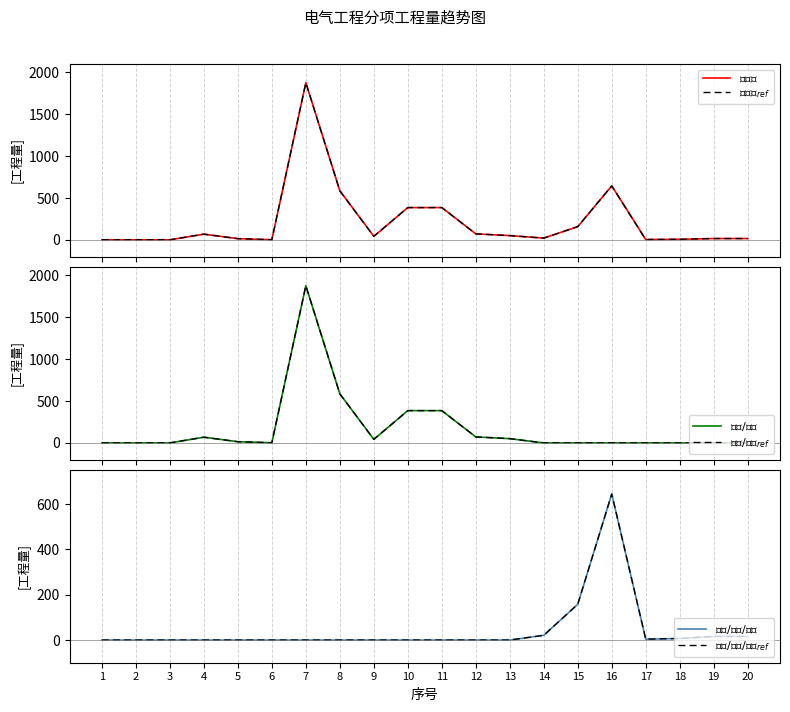

Rank the categories by $工程量_{ref}$ value from lowest to highest.

1, 2, 3, 6, 17, 18, 5, 19, 20, 14, 9, 13, 4, 12, 15, 10, 11, 8, 16, 7